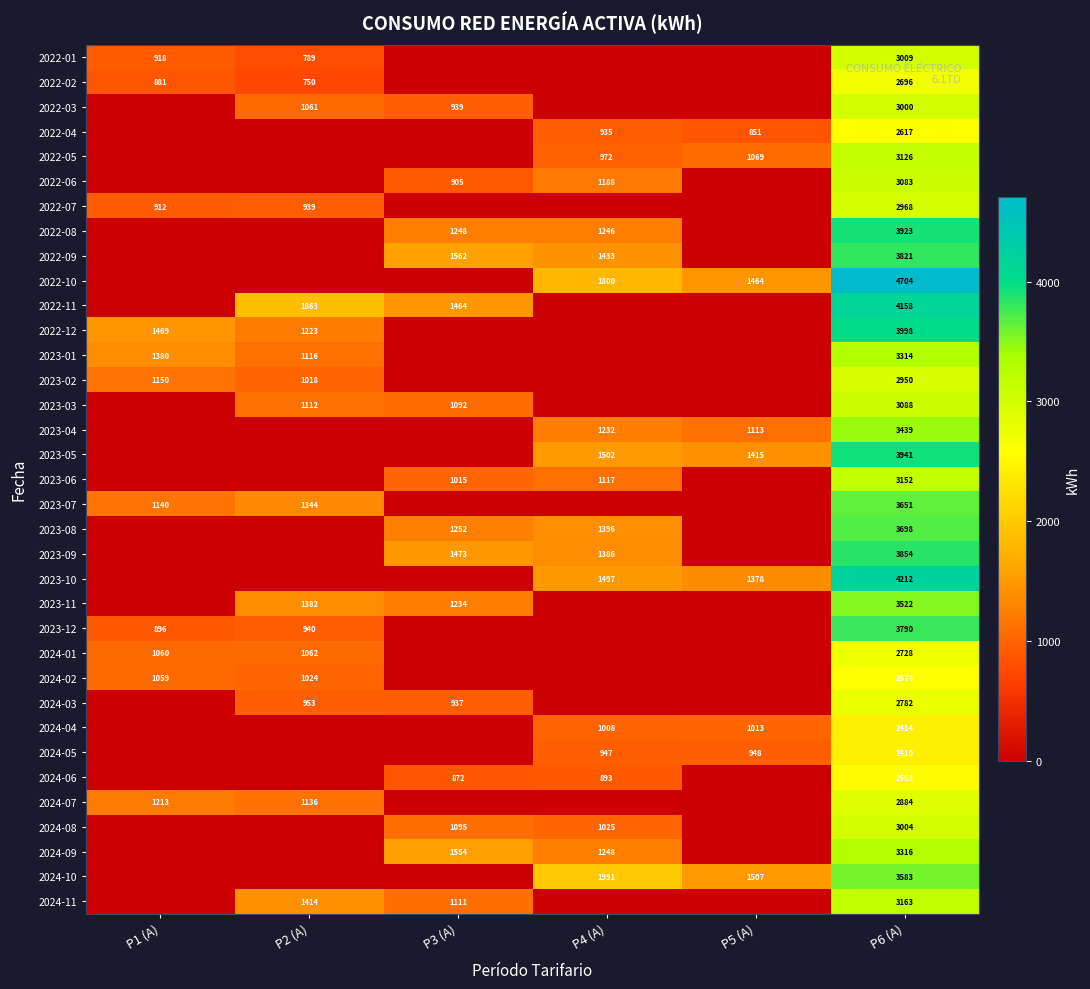

At which category is the sum across all series the highest?

P6 (A)